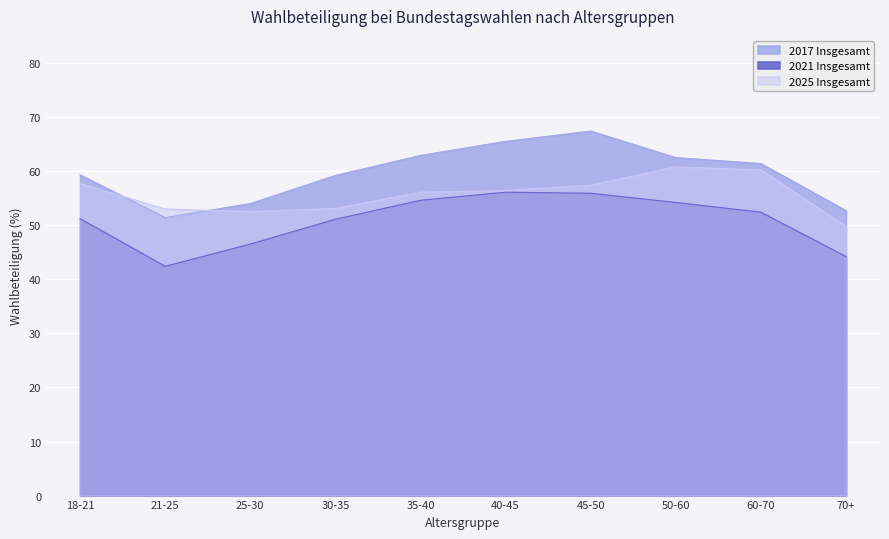

True or false: 2021 Insgesamt has more than 2 points higher than both neighbors.

False